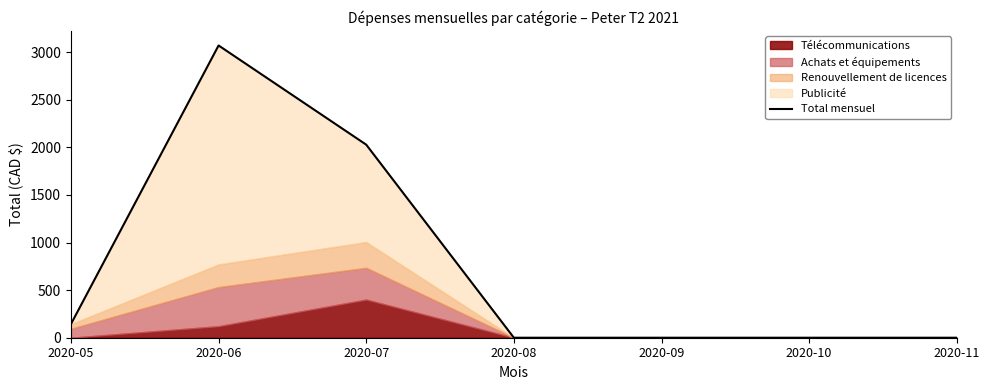

Reading left to right, what are all the values shown in this chart?

143.0	3070.5	2028.3	0.0	0.0	0.0	0.0